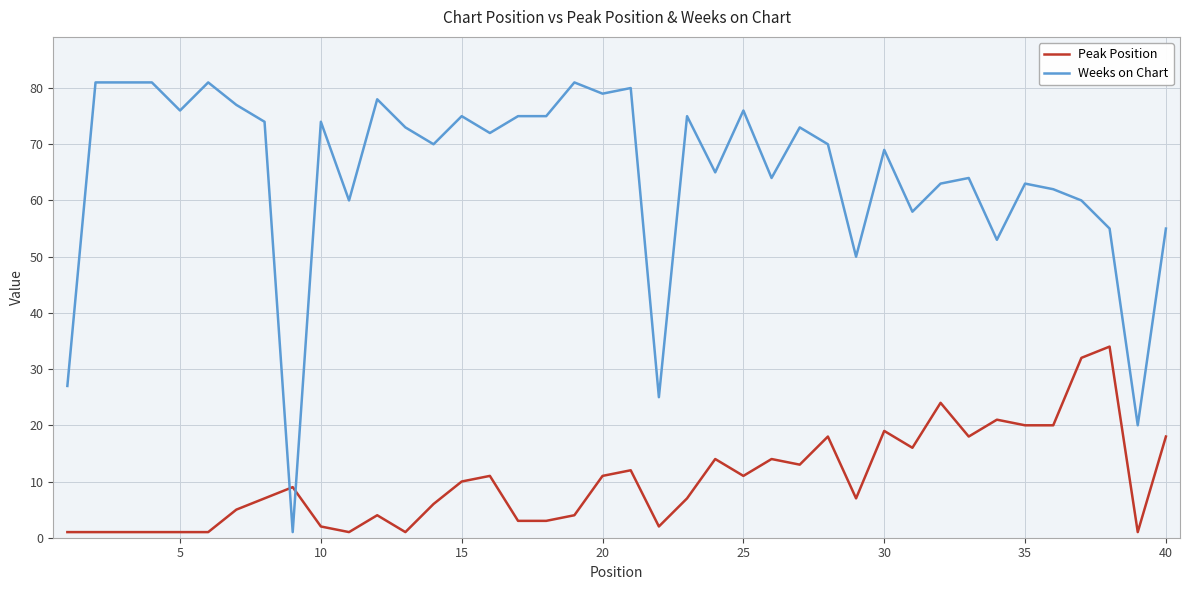

True or false: Peak Position and Weeks on Chart cross at least once.

True